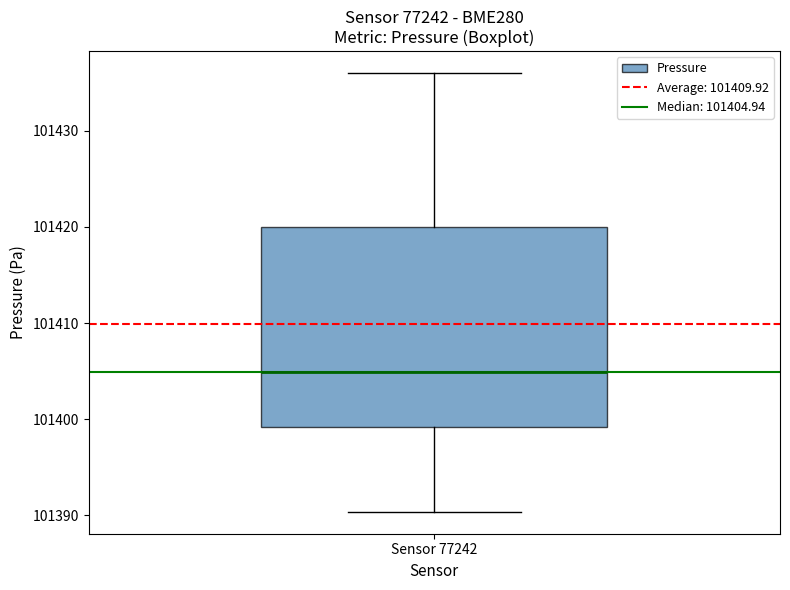

Transcribe this box plot: give where the median line is, the range the box spans, and where the two whiskers end, as read against the y-axis. The values are not printed on the chart, so give them approximately, as read against the axis.

median 101405, box 101399 to 101420, whiskers 101390 to 101436